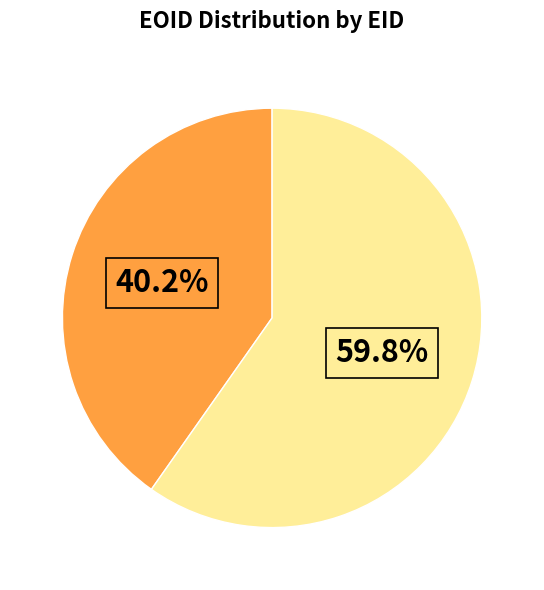

How many slices are in this pie chart?

2